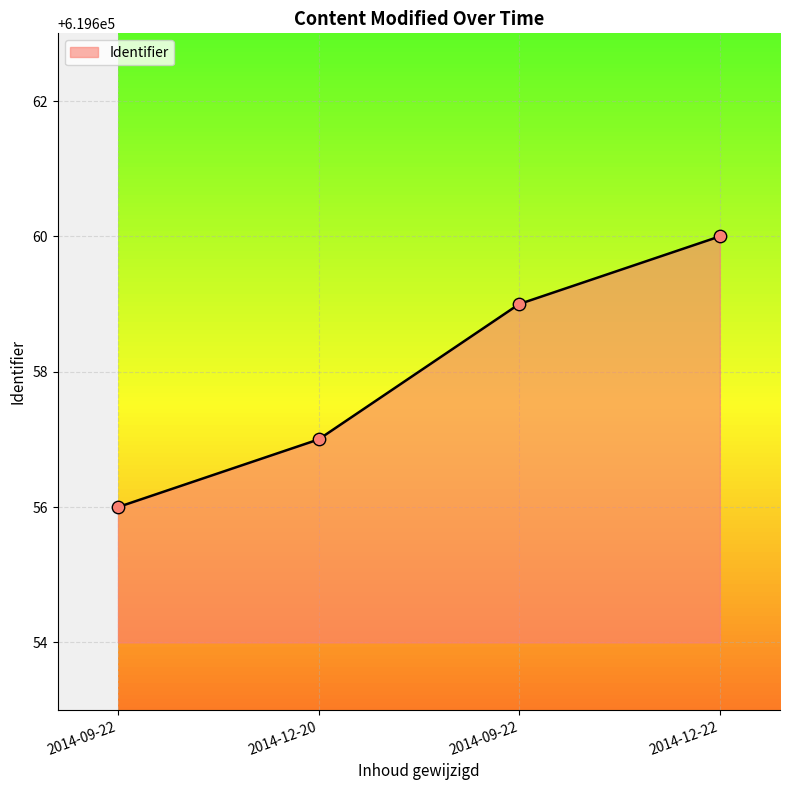

Between 2014-09-22 and 2014-12-22, which is larger?

2014-12-22